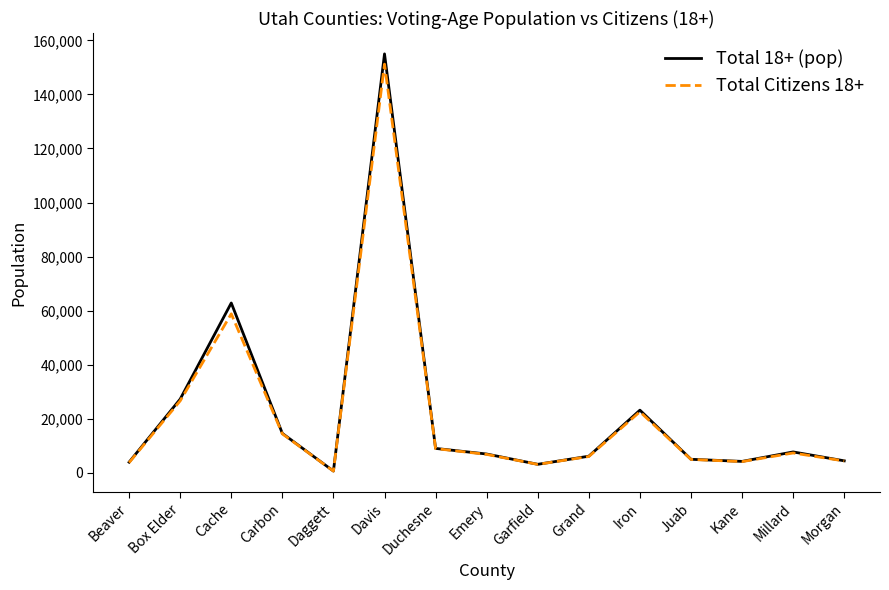

Is the value of Total 18+ (pop) at Box Elder greater than the value of Total Citizens 18+ at Iron?

Yes